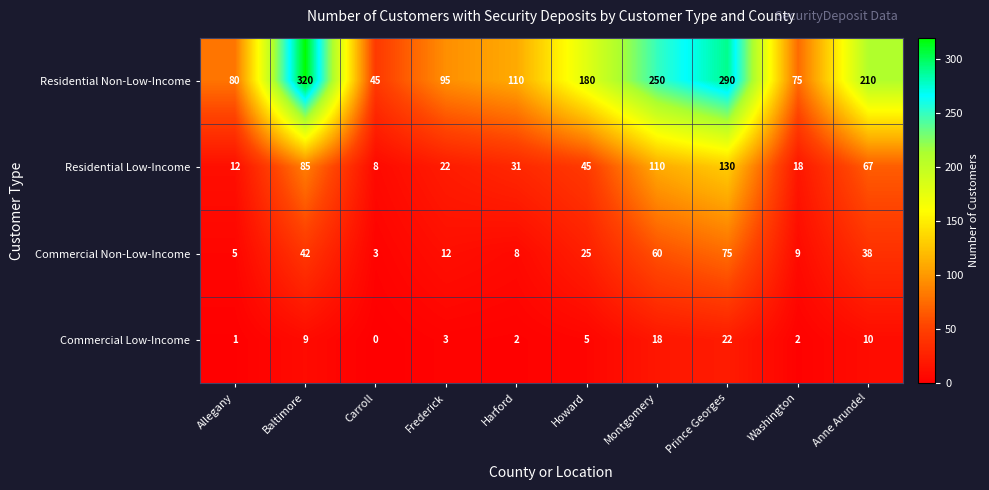

What is the greatest value displayed?

320